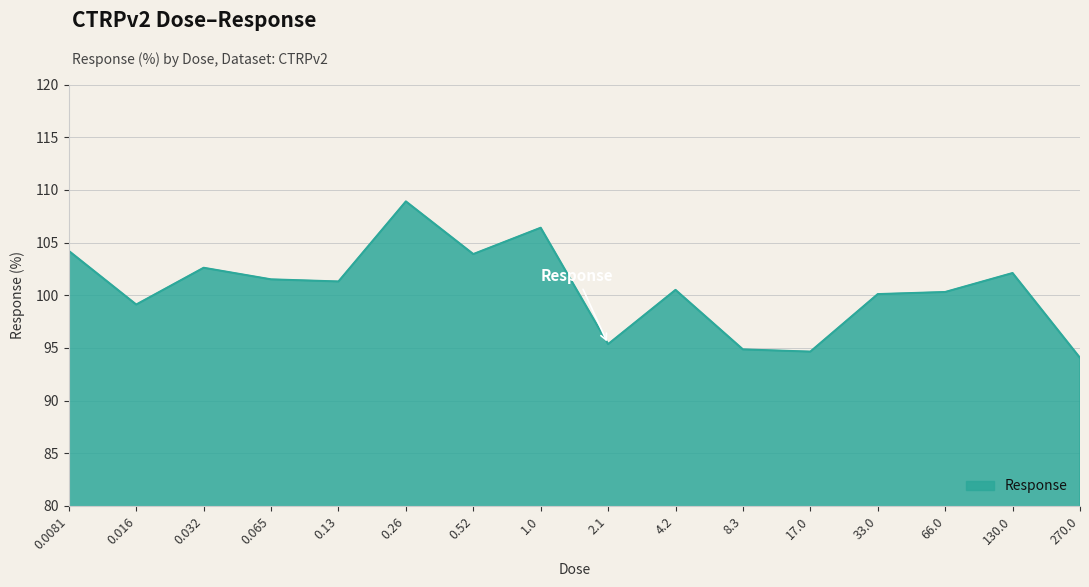

True or false: the data shows 100.5 at 4.2.

True